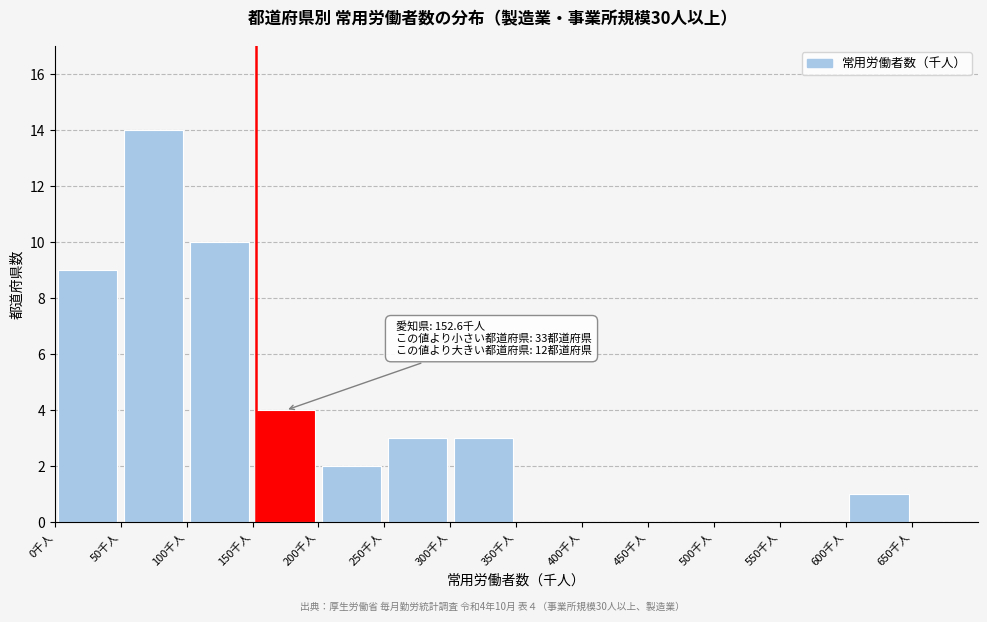

Which range on the x-axis has the tallest bar?

50 to 100